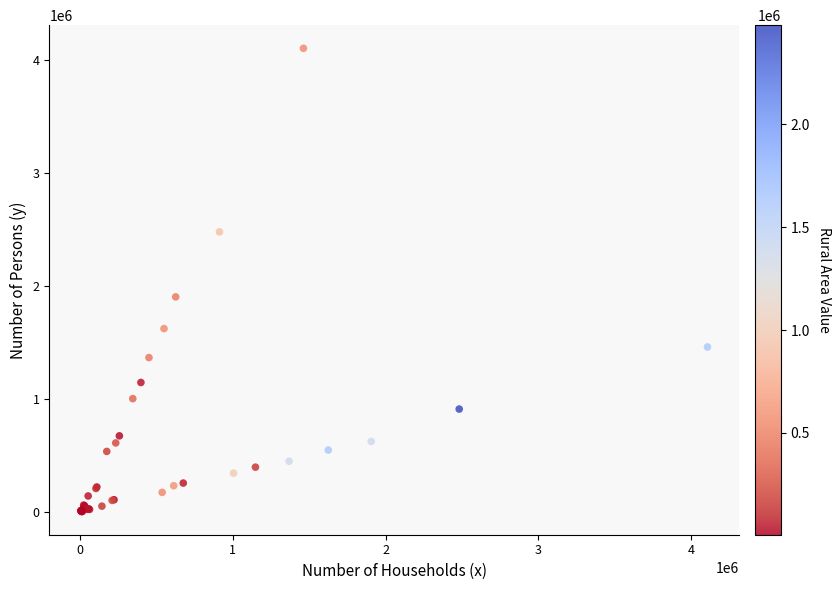

What Y value in the scatter plot is closest to 2055955?

1905994